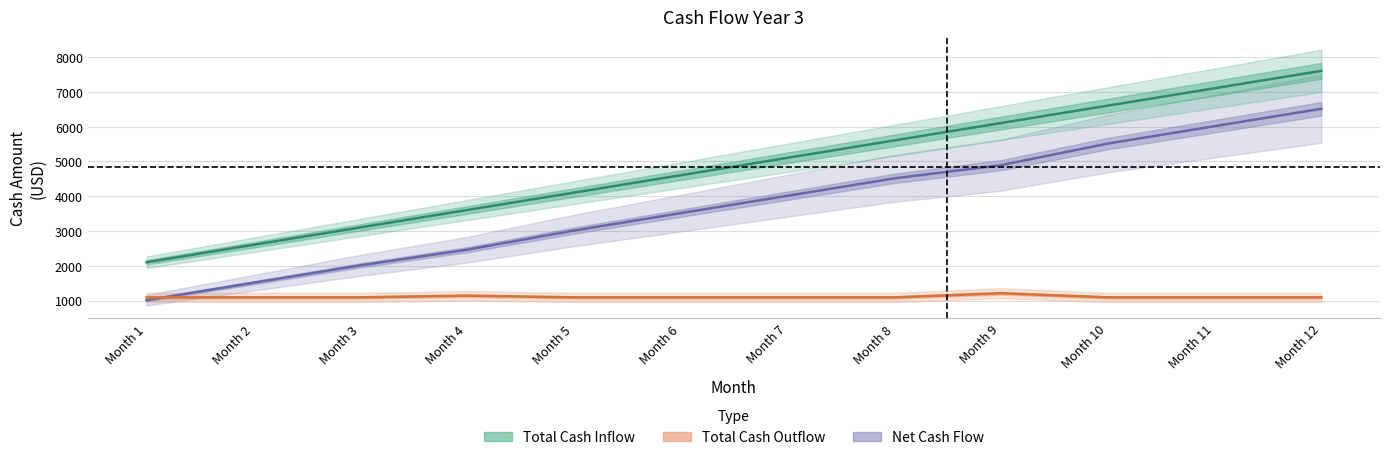

How many lines are shown in the chart?

3